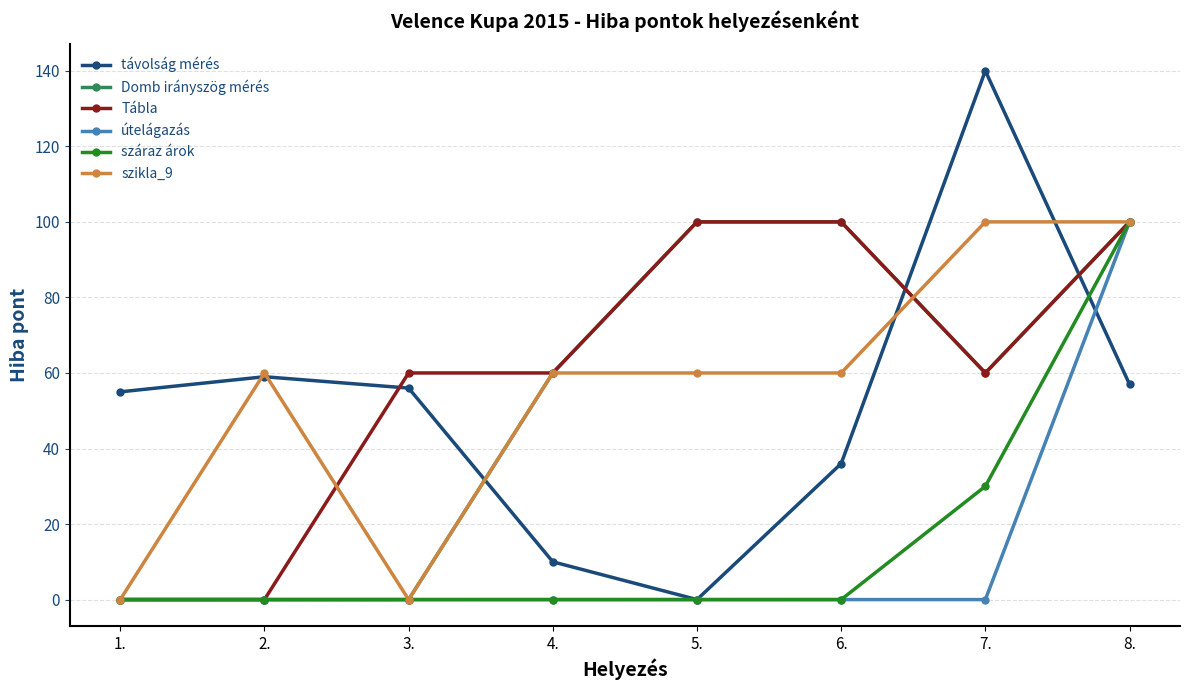

What is the difference between the távolság mérés values at 8. and 4.?

47